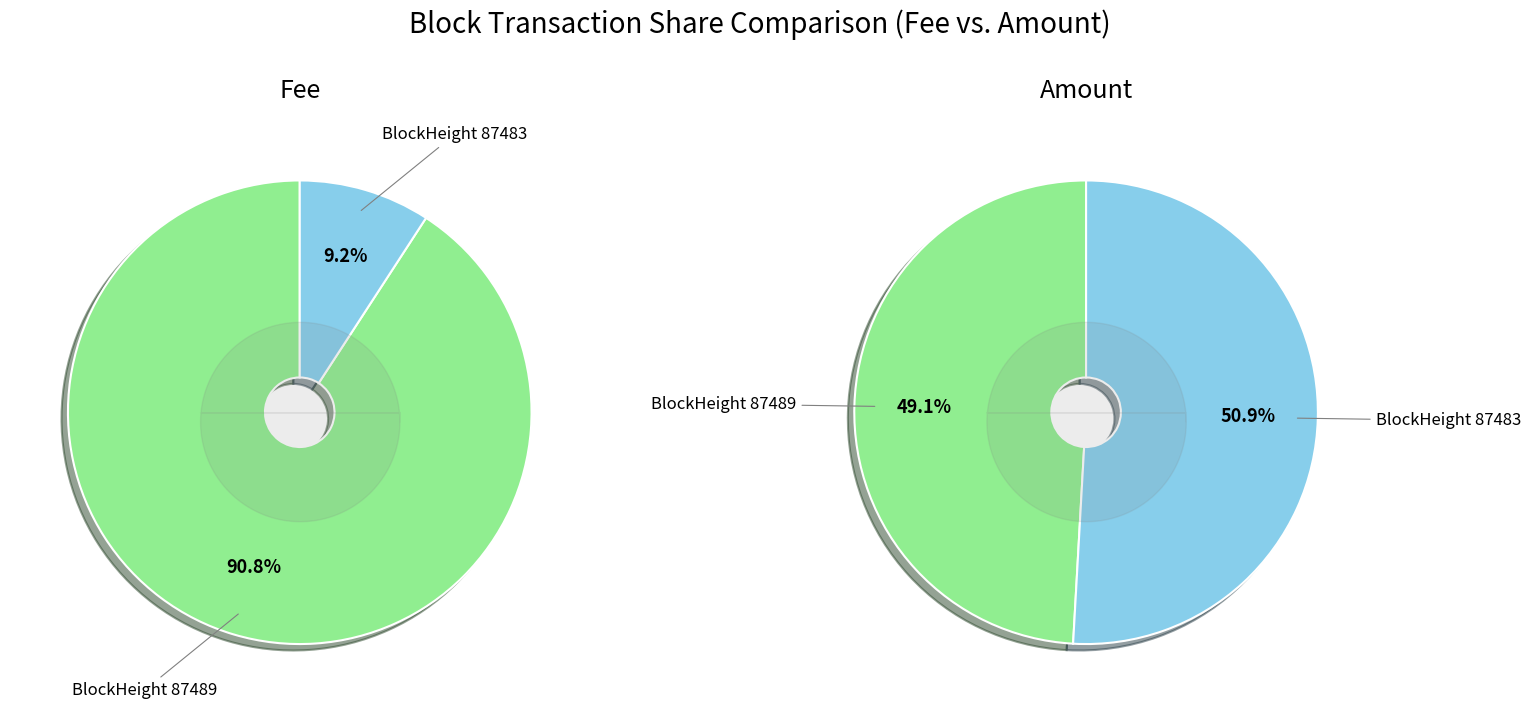

How many slices are in this pie chart?

2